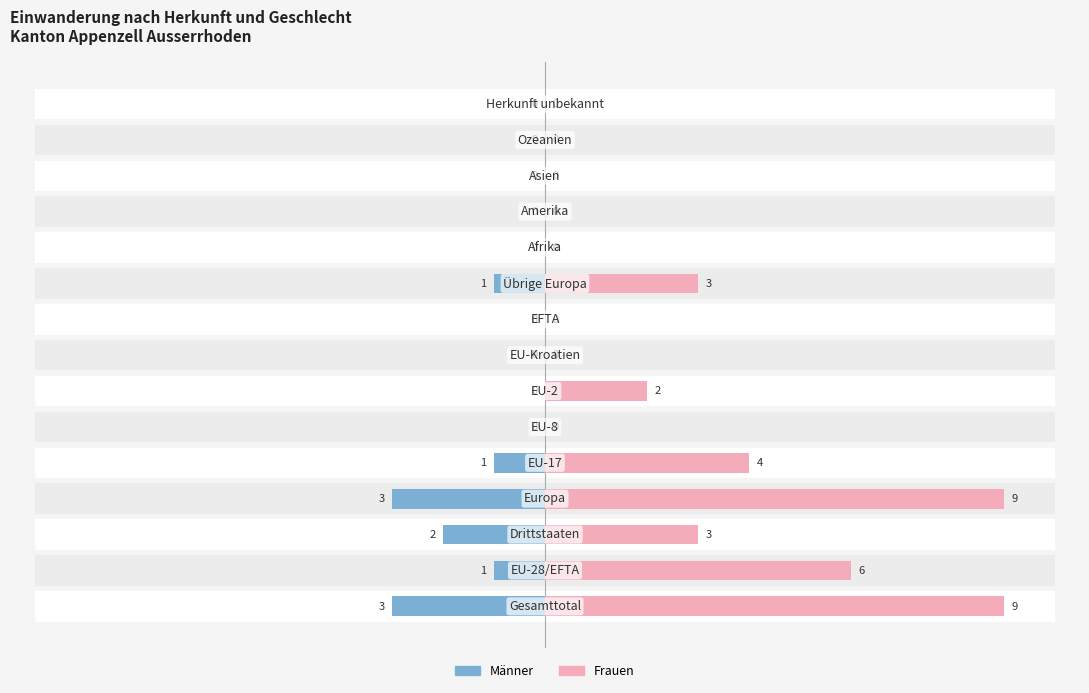

What is the value of the Männer bar at the 3rd from the left?

-2